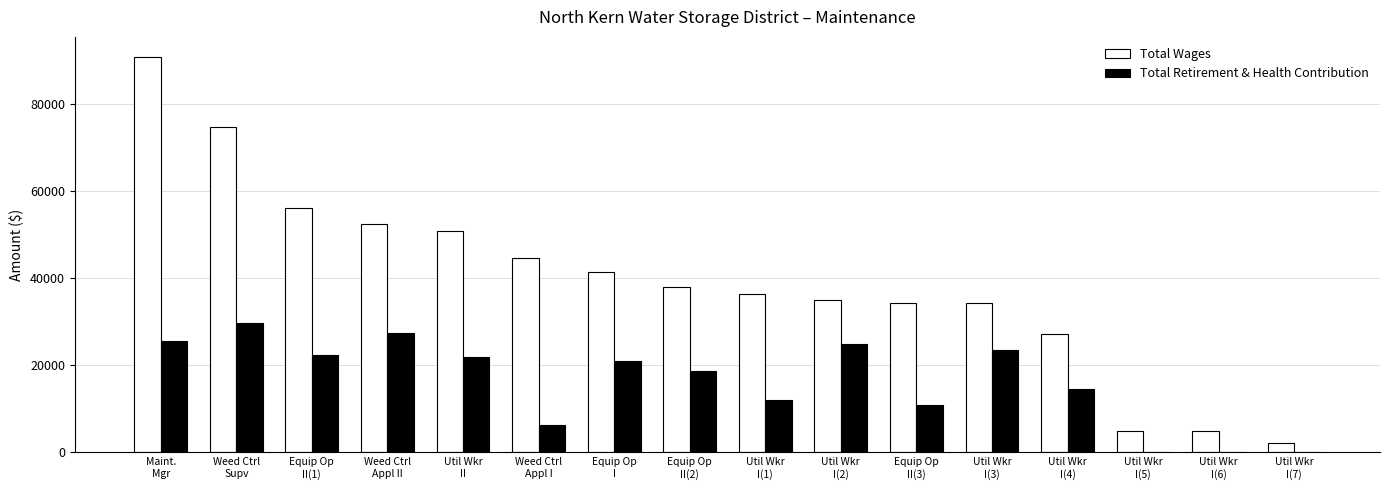

How many distinct data groups are displayed?

2